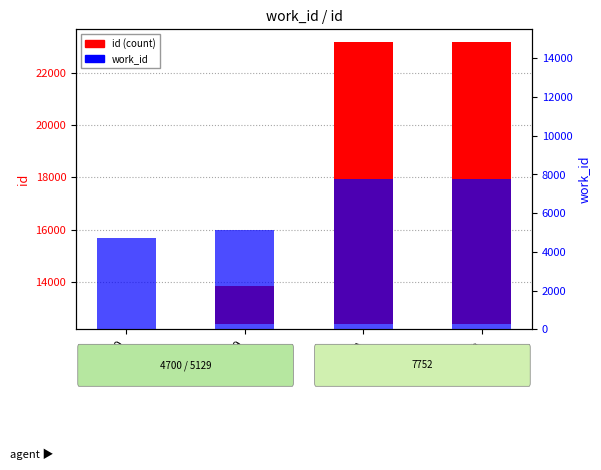

What are all the series names shown in the legend?

id (count), work_id